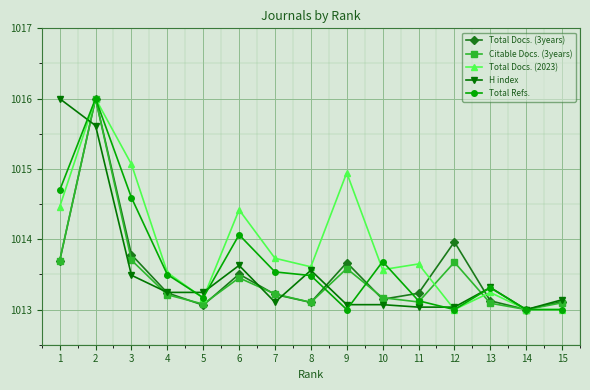

Which series changed the most between 1 and 15?

H index